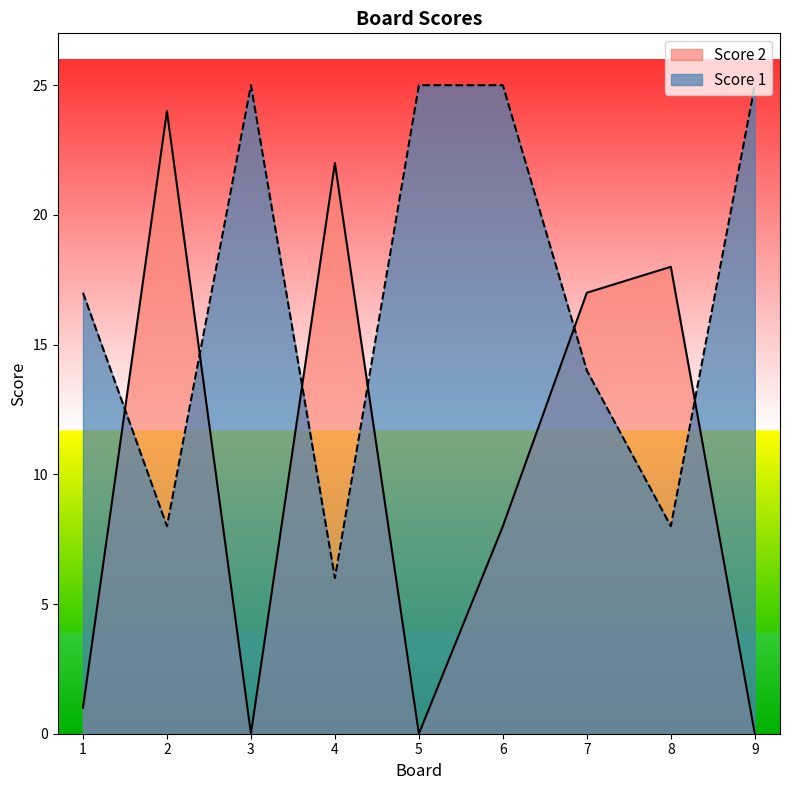

At which label does Score 1 first exceed 17?

3